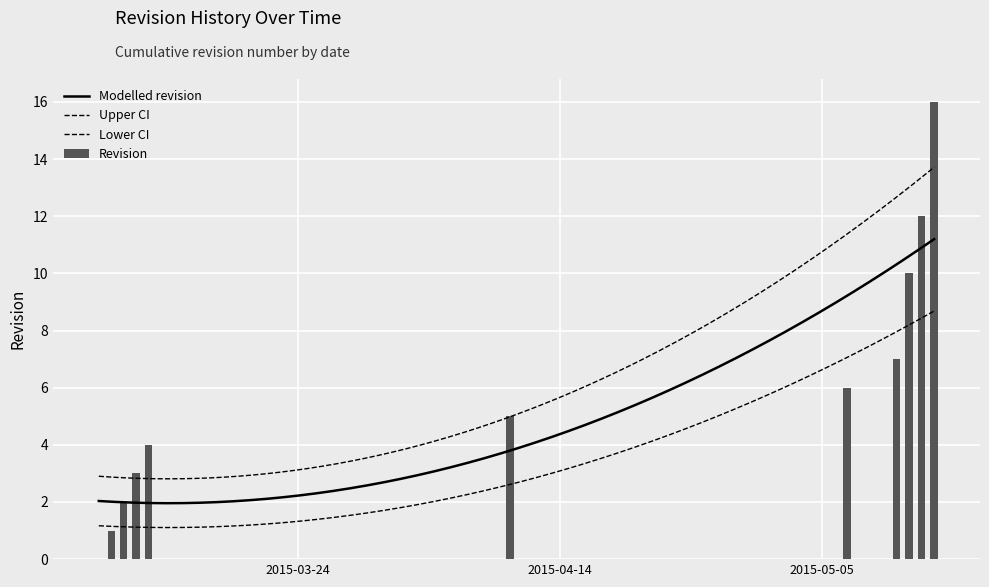

What is the label of the 17th bar from the left?

2015-05-14